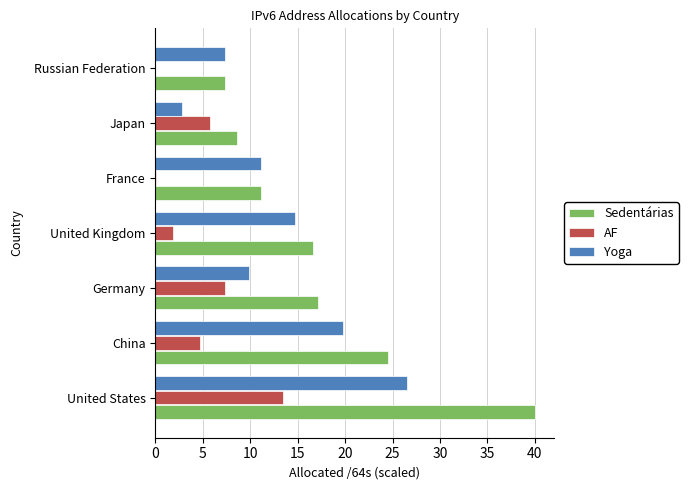

What is the maximum value shown in the chart?

40.0